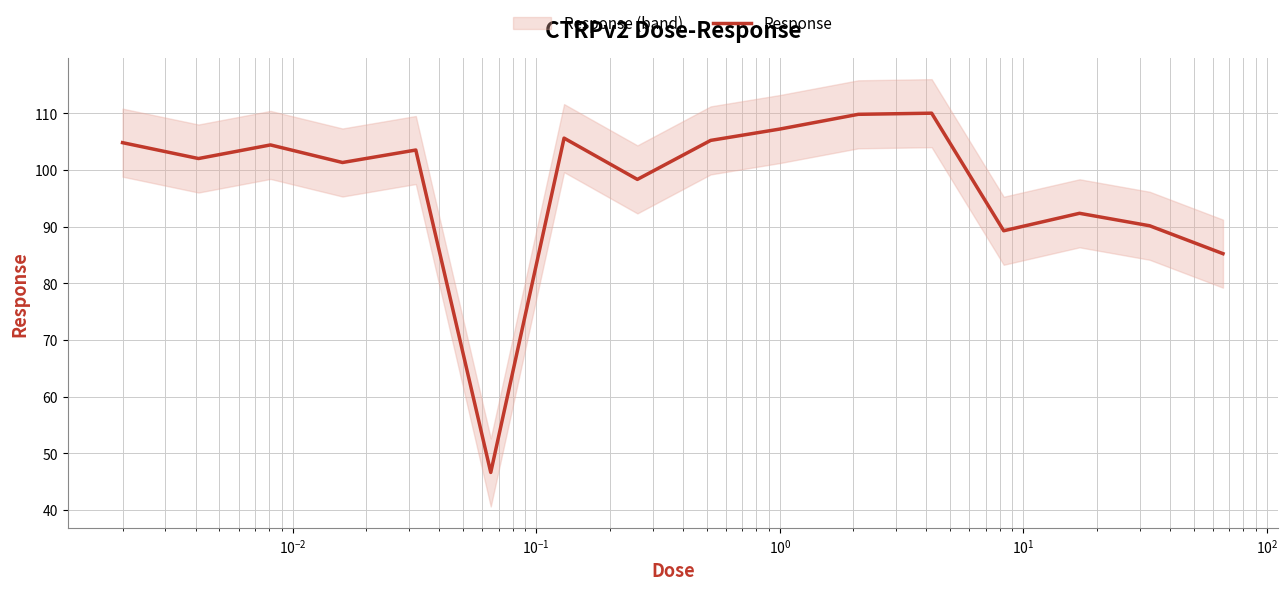

How many values exceed 103?

8